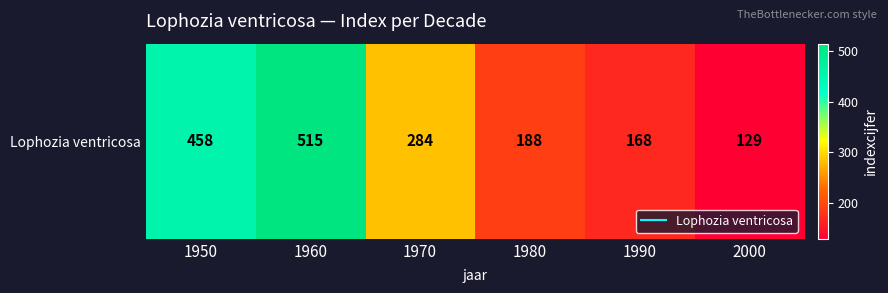

What is the difference between the second highest and second lowest values?

290